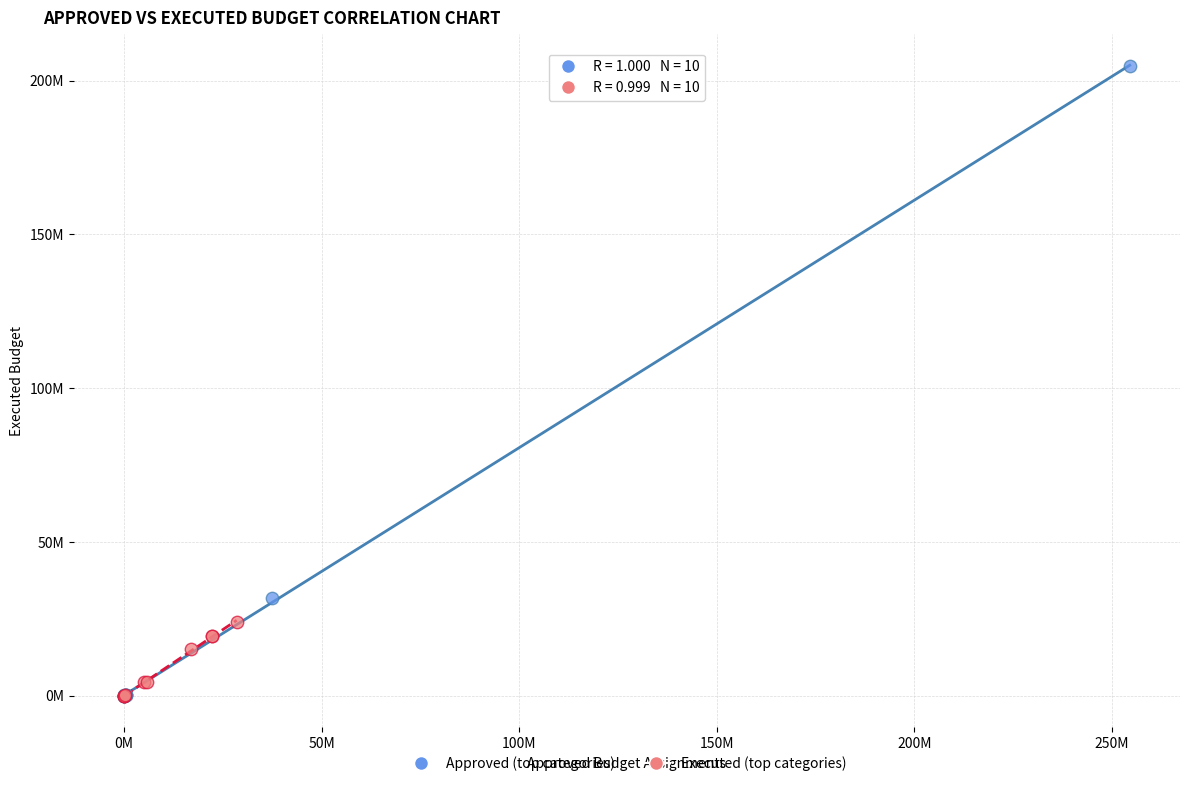

What are all the series names shown in the legend?

Approved (top categories), Executed (top categories)